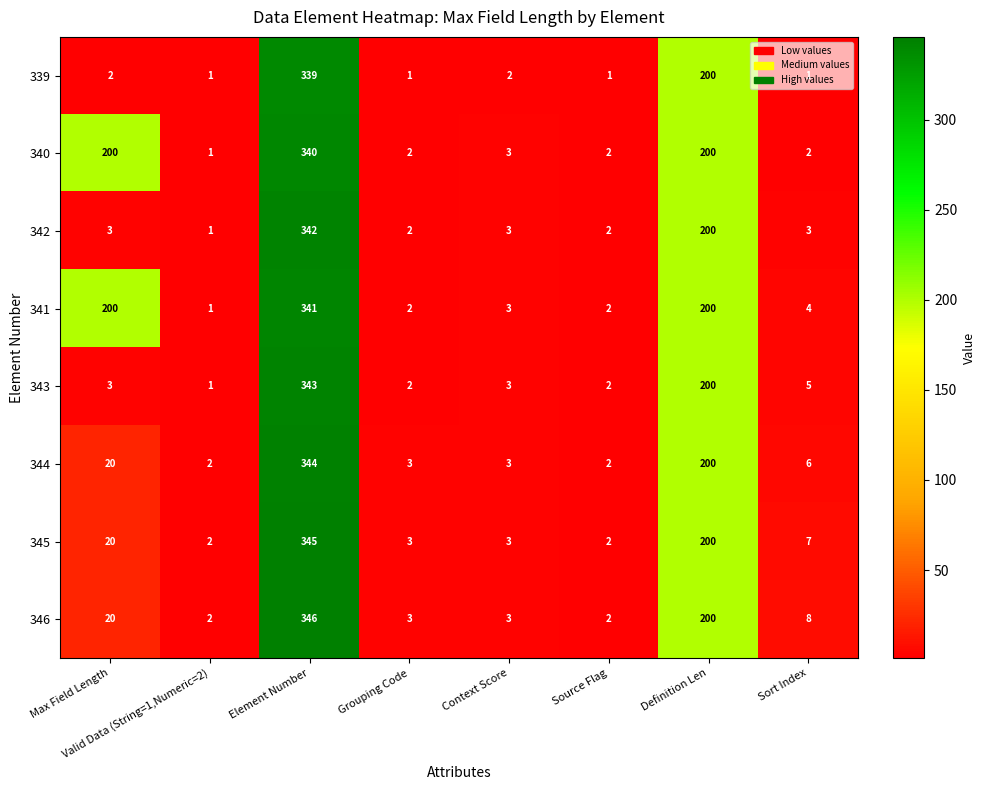

What is the total value across all series at Source Flag?

15